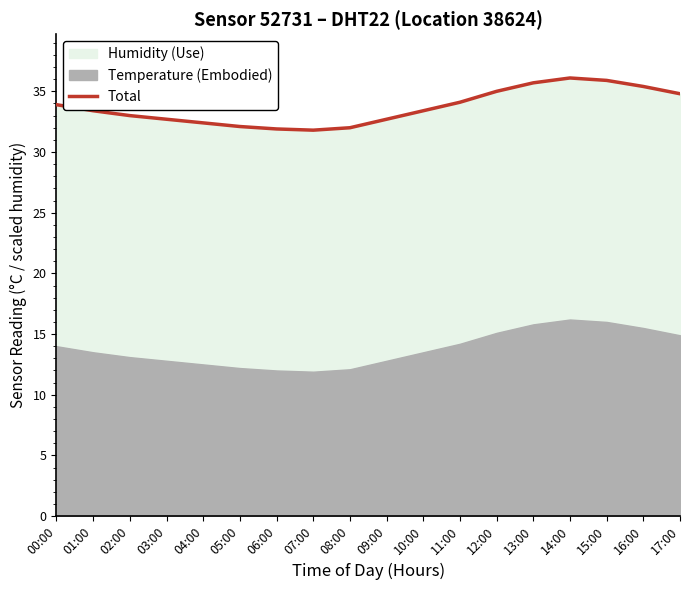

List the labels in order of value, largest first.

14:00, 15:00, 13:00, 16:00, 12:00, 17:00, 11:00, 00:00, 01:00, 10:00, 02:00, 03:00, 09:00, 04:00, 05:00, 08:00, 06:00, 07:00